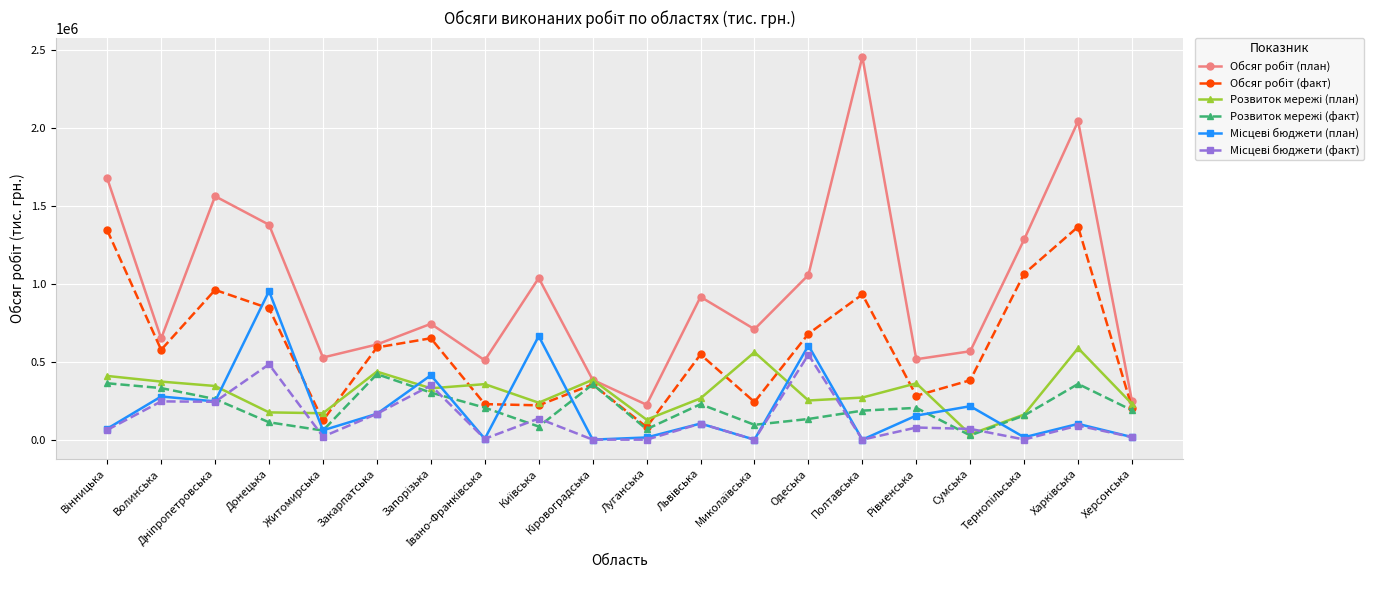

How many distinct data groups are displayed?

6